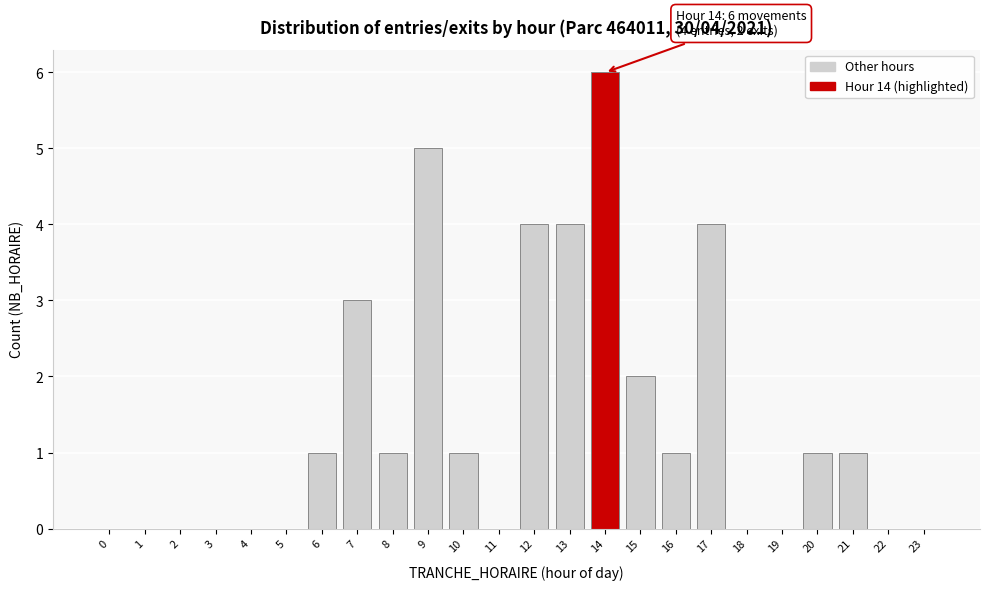

Reading right to left, extract all data points from this chart.

23=0	22=0	21=1	20=1	19=0	18=0	17=4	16=1	15=2	14=6	13=4	12=4	11=0	10=1	9=5	8=1	7=3	6=1	5=0	4=0	3=0	2=0	1=0	0=0